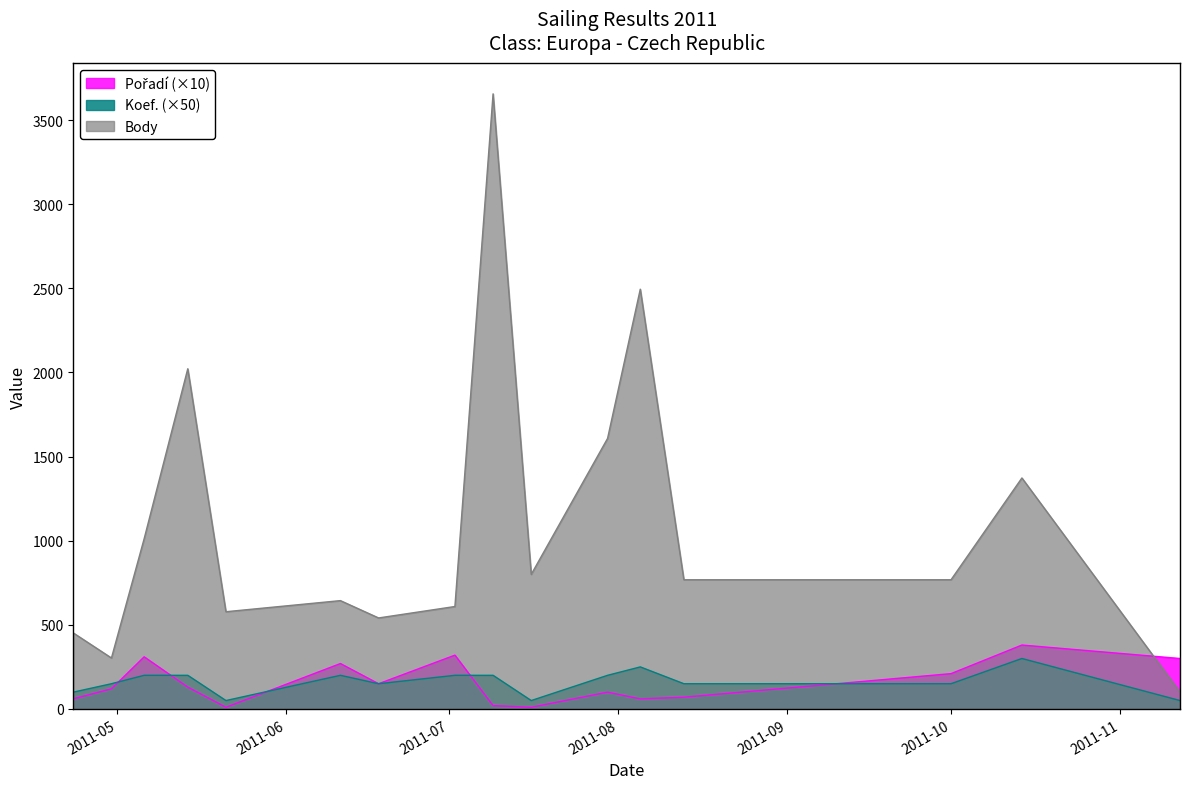

What is the sum of all Pořadí values?

2520